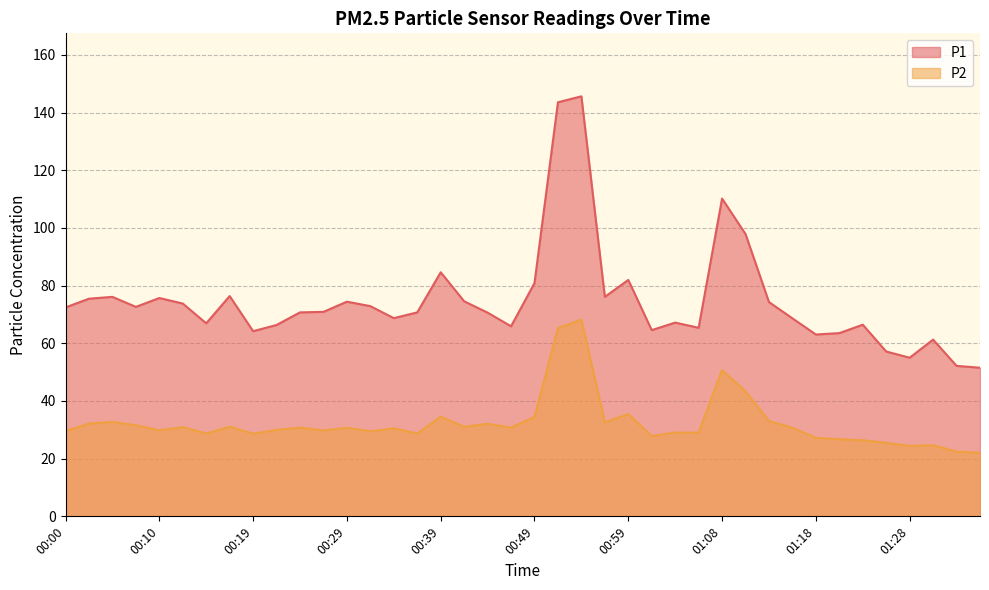

Rank the series at 01:30 from lowest to highest value.

P2, P1